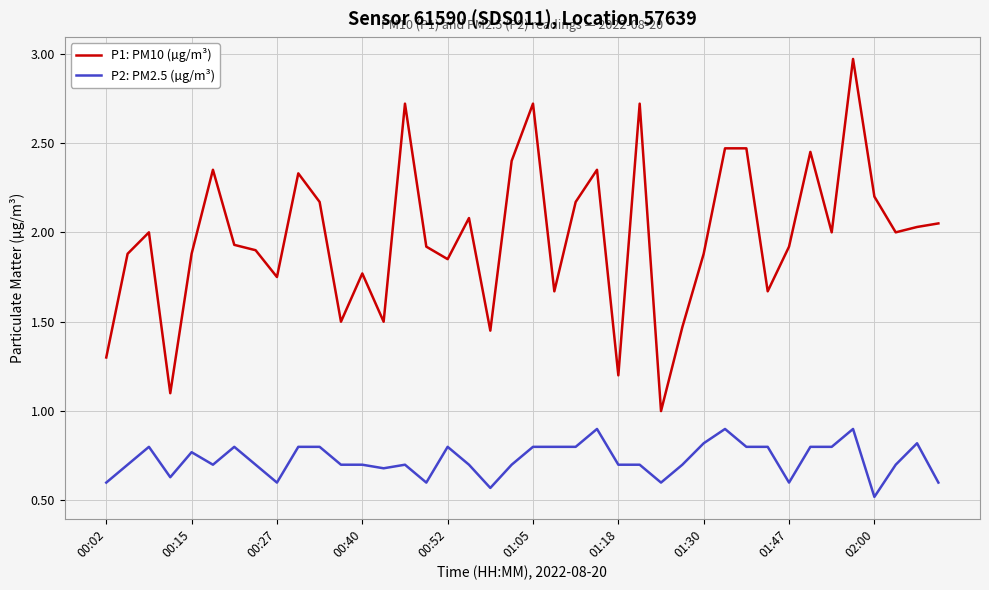

What is the maximum value for P2: PM2.5 (µg/m³)?

0.9